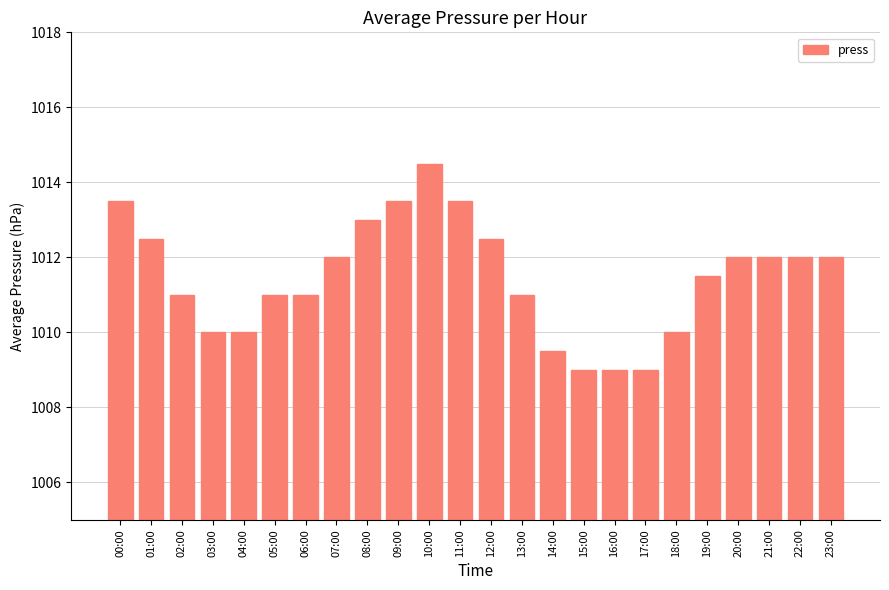

The value at 23:00 is 1404.2. True or false?

False